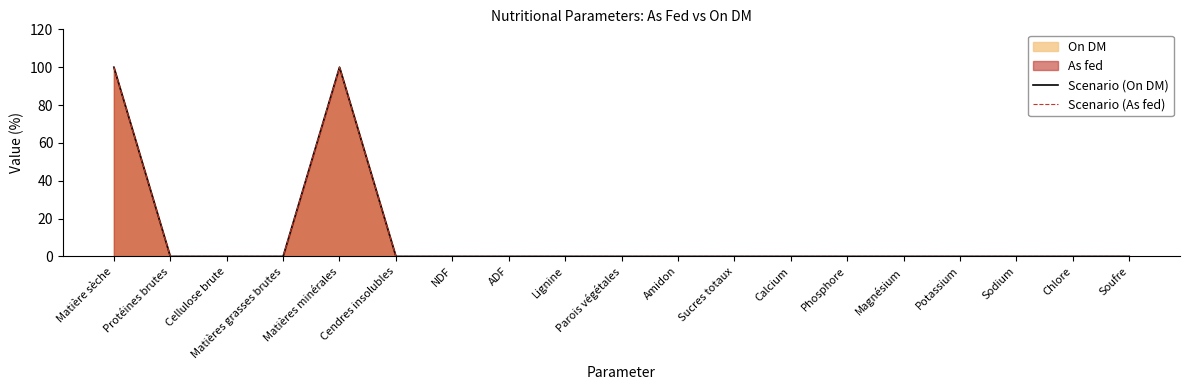

Reading left to right, list all the values displayed in this chart.

Scenario (On DM): Matière sèche=100.0	Protéines brutes=0.0	Cellulose brute=0.0	Matières grasses brutes=0.0	Matières minérales=100.0	Cendres insolubles=0.0	NDF=0.0	ADF=0.0	Lignine=0.0	Parois végétales=0.0	Amidon=0.0	Sucres totaux=0.0	Calcium=0.0	Phosphore=0.0	Magnésium=0.0	Potassium=0.0	Sodium=0.0	Chlore=0.0	Soufre=0.0
Scenario (As fed): Matière sèche=99.9	Protéines brutes=0.0	Cellulose brute=0.0	Matières grasses brutes=0.0	Matières minérales=99.9	Cendres insolubles=0.0	NDF=0.0	ADF=0.0	Lignine=0.0	Parois végétales=0.0	Amidon=0.0	Sucres totaux=0.0	Calcium=0.0	Phosphore=0.0	Magnésium=0.0	Potassium=0.0	Sodium=0.0	Chlore=0.0	Soufre=0.0